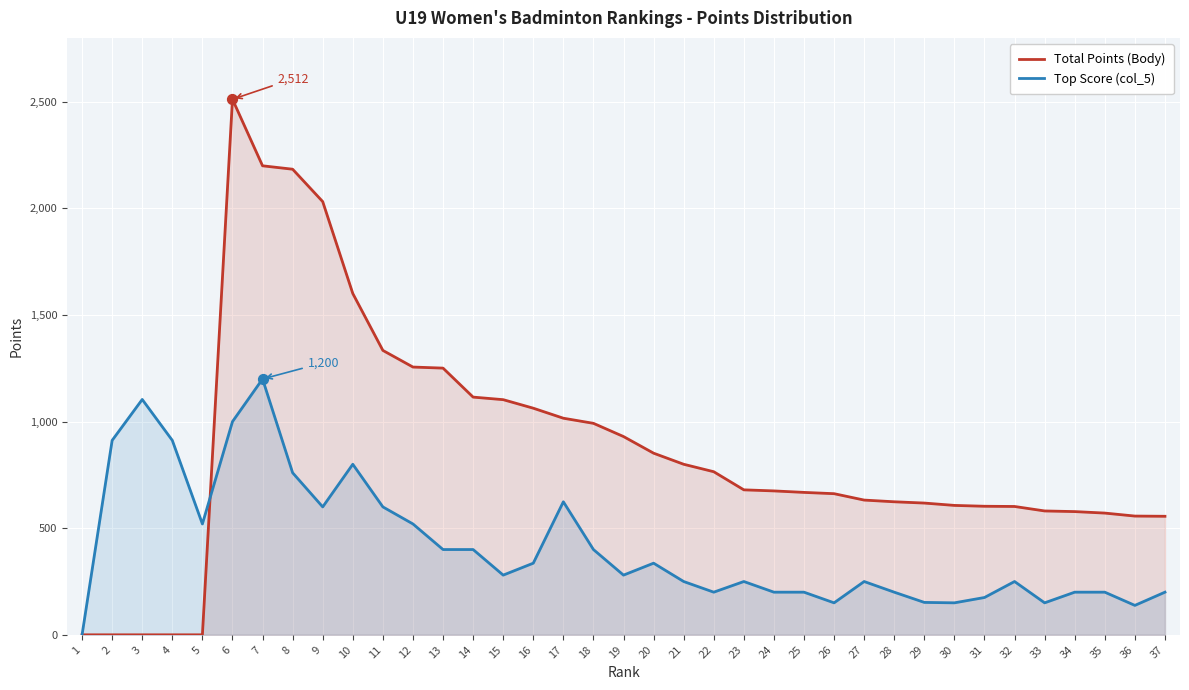

What is the total value across all series at 19?

1210